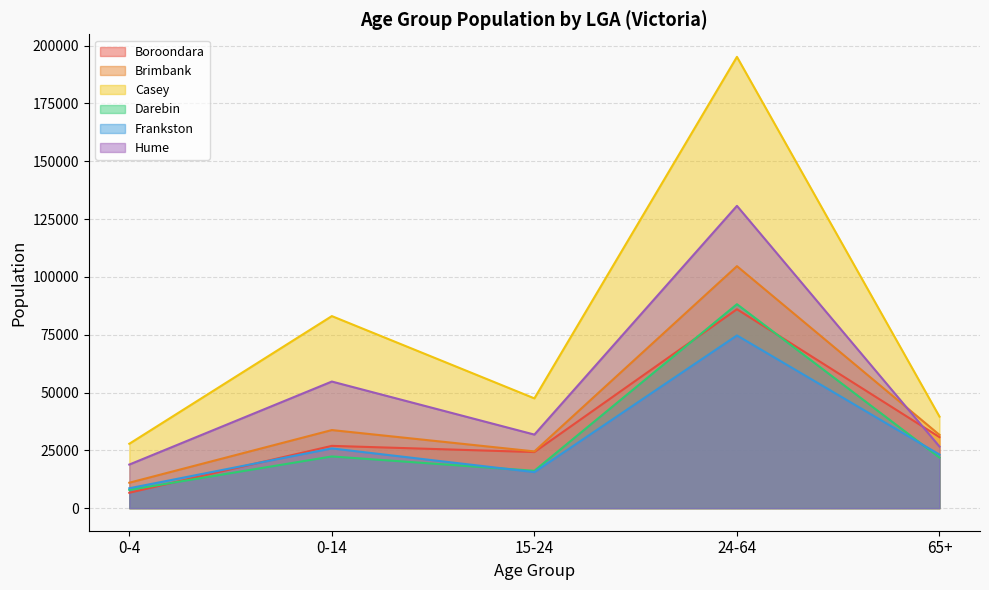

True or false: Boroondara has more than 0 interior local peaks.

True